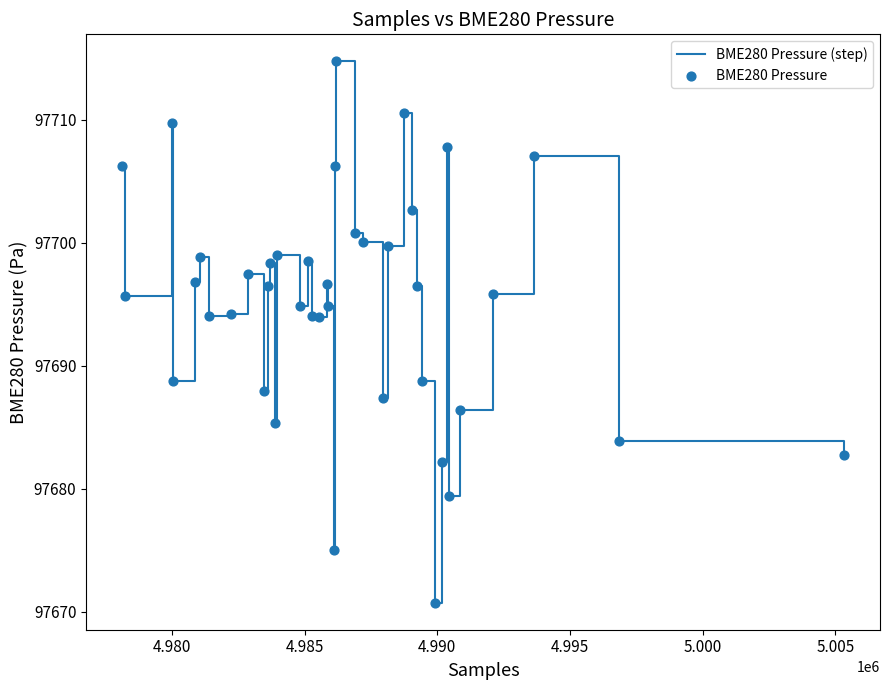

What is the difference between the maximum and minimum values?

44.0